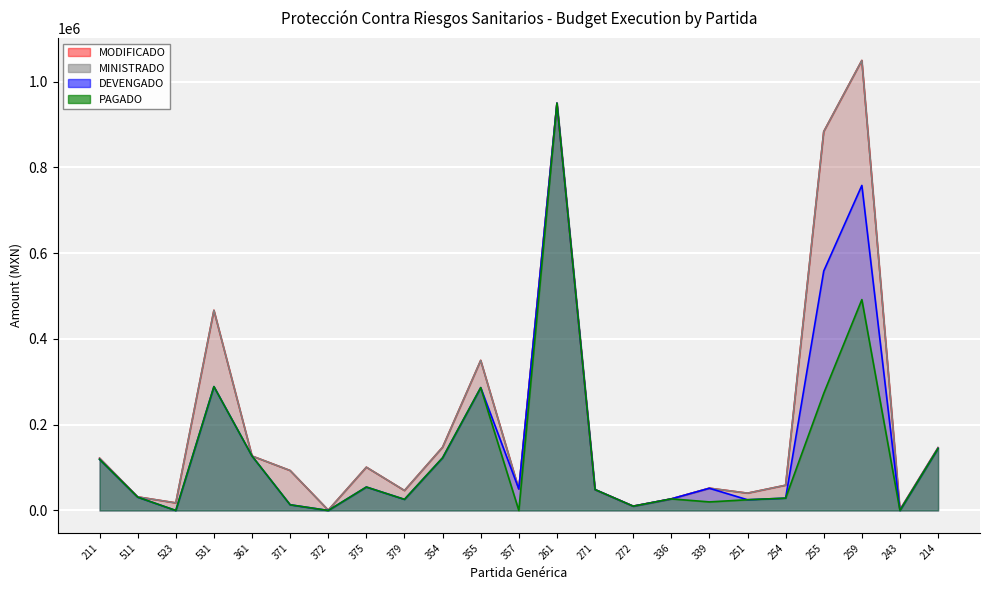

Where does the MODIFICADO series first go above 58860?

211